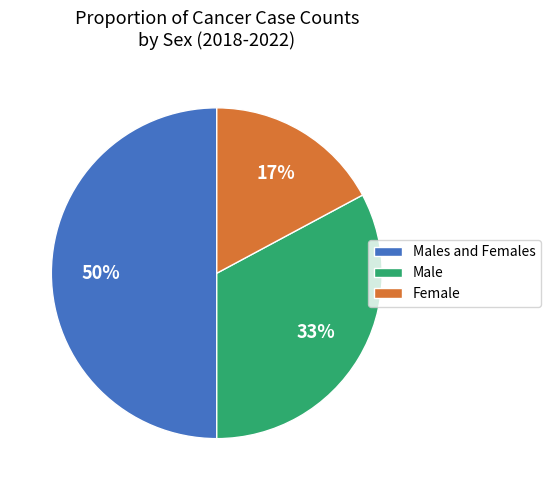

Is it true that Male is 46% of the pie?

False